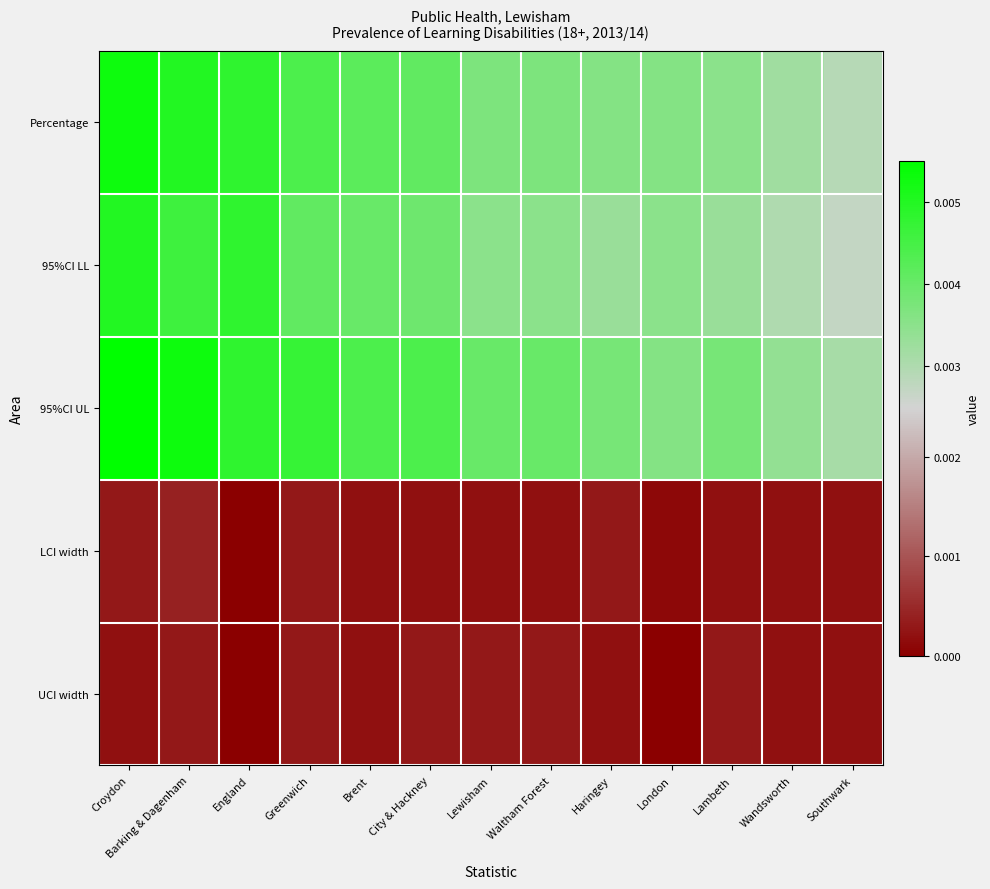

Which category has the highest value across all series?

Croydon